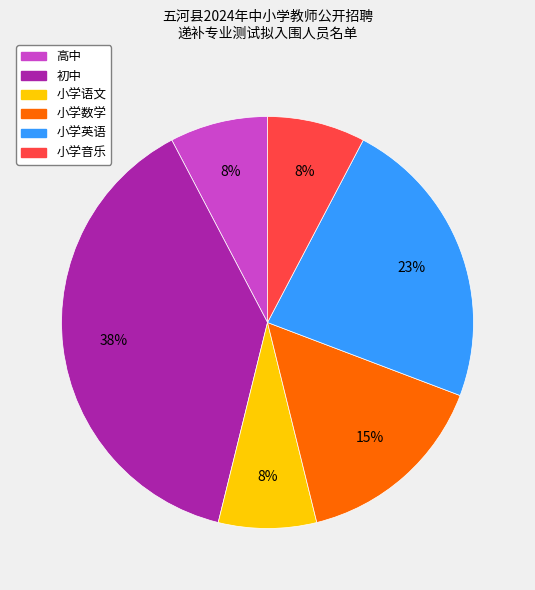

To the nearest percent, what is the average slice percentage?

17%